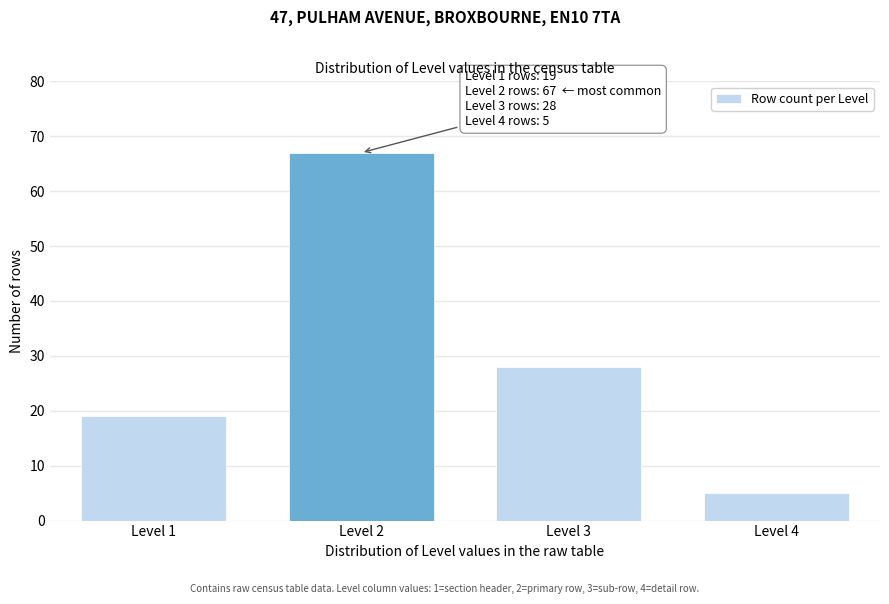

Reading right to left, what are all the values shown in this chart?

Level 4=5	Level 3=28	Level 2=67	Level 1=19